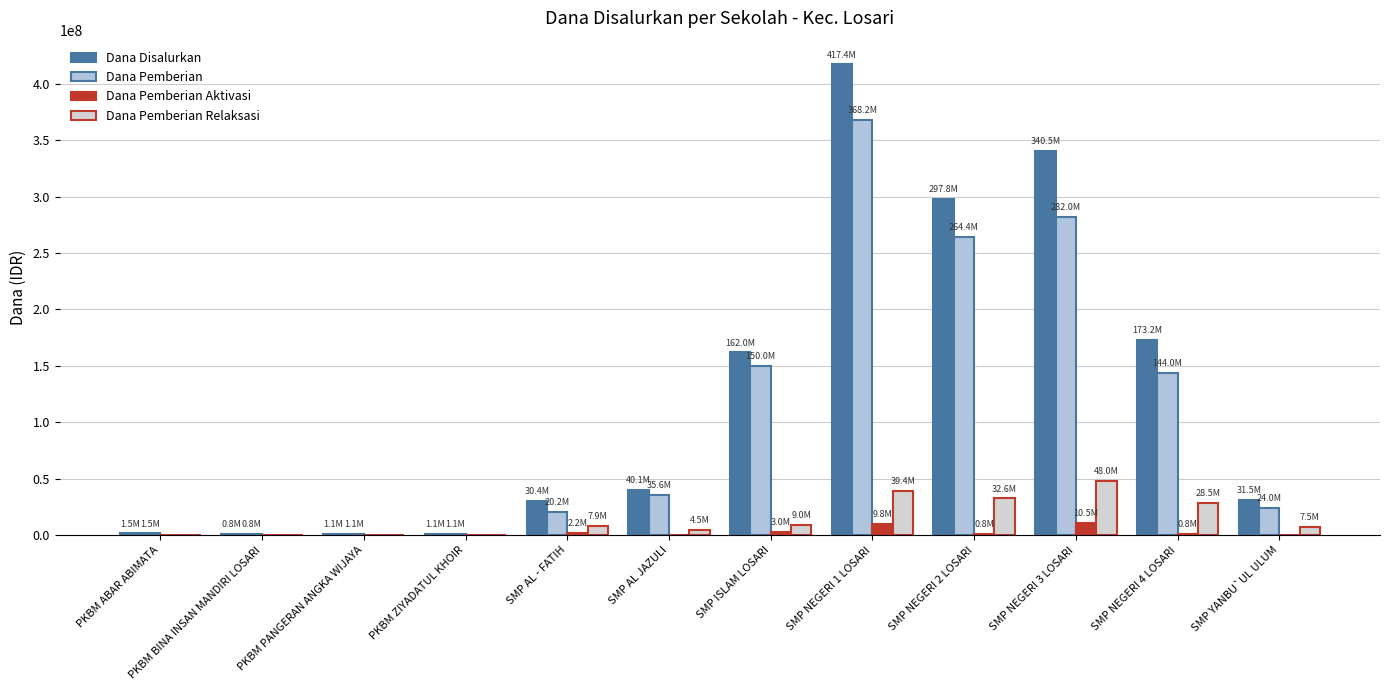

Does the chart contain stacked bars?

No